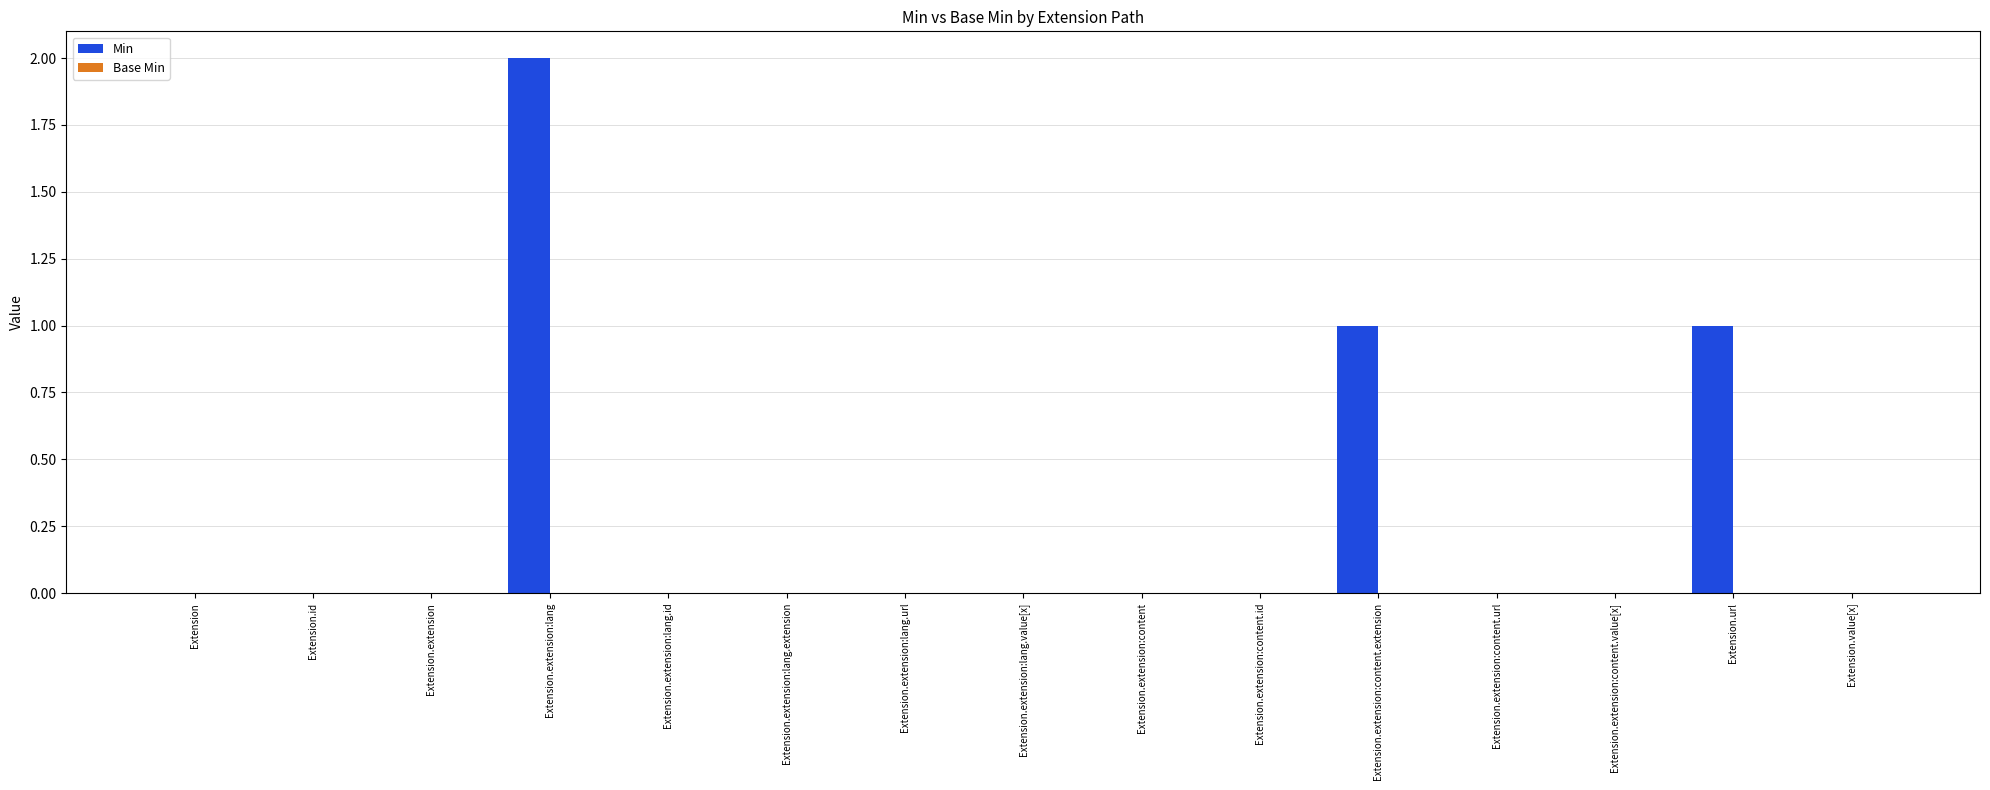

True or false: the data shows 1 at Extension.extension:lang.extension.

False